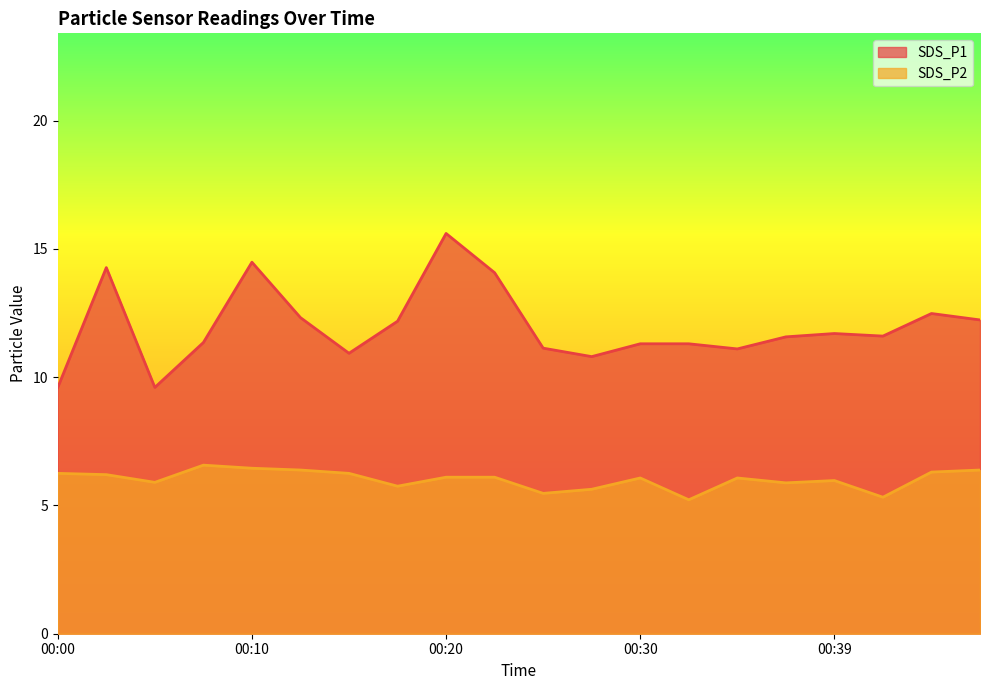

List the labels in order of SDS_P1 value, smallest first.

00:00, 00:05, 00:27, 00:15, 00:34, 00:25, 00:30, 00:32, 00:08, 00:37, 00:42, 00:39, 00:17, 00:47, 00:13, 00:44, 00:22, 00:03, 00:10, 00:20